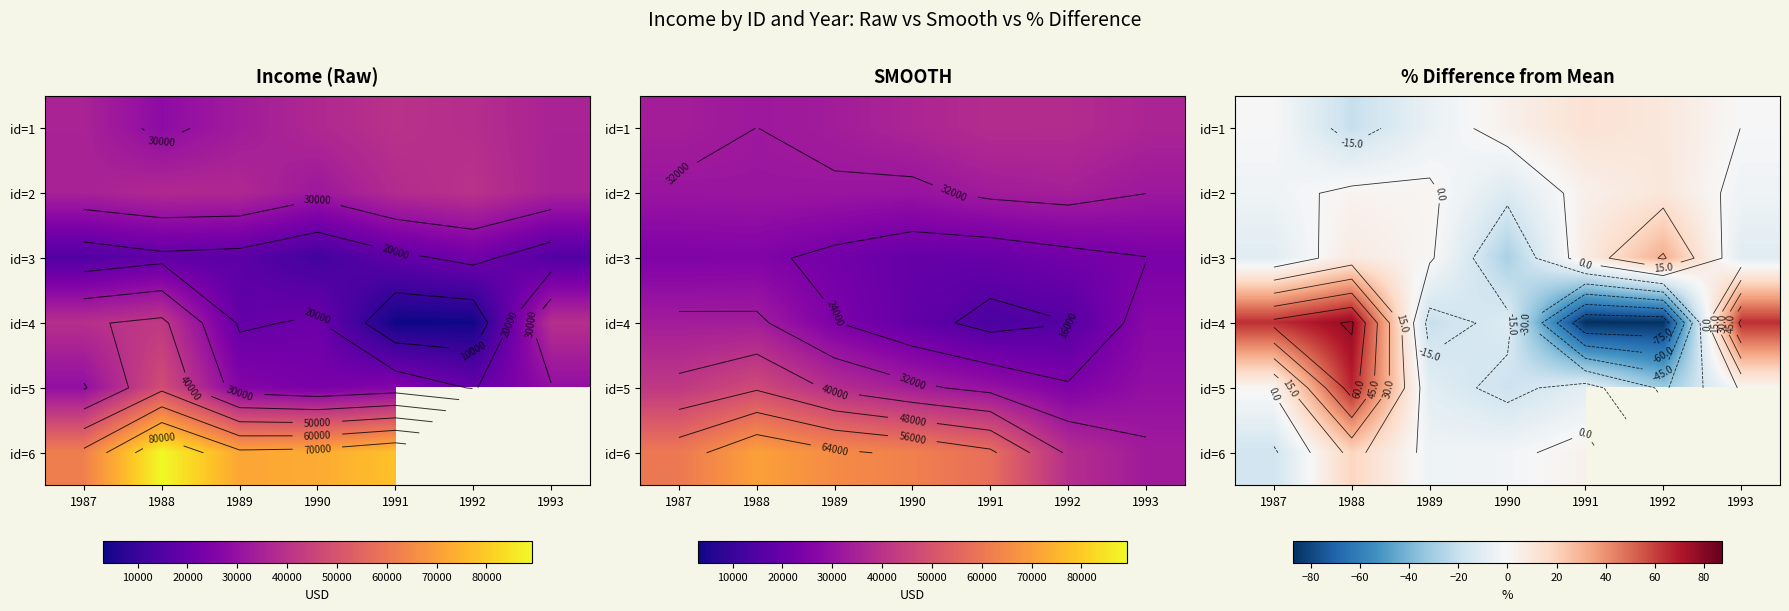

How many series are shown in this chart?

6